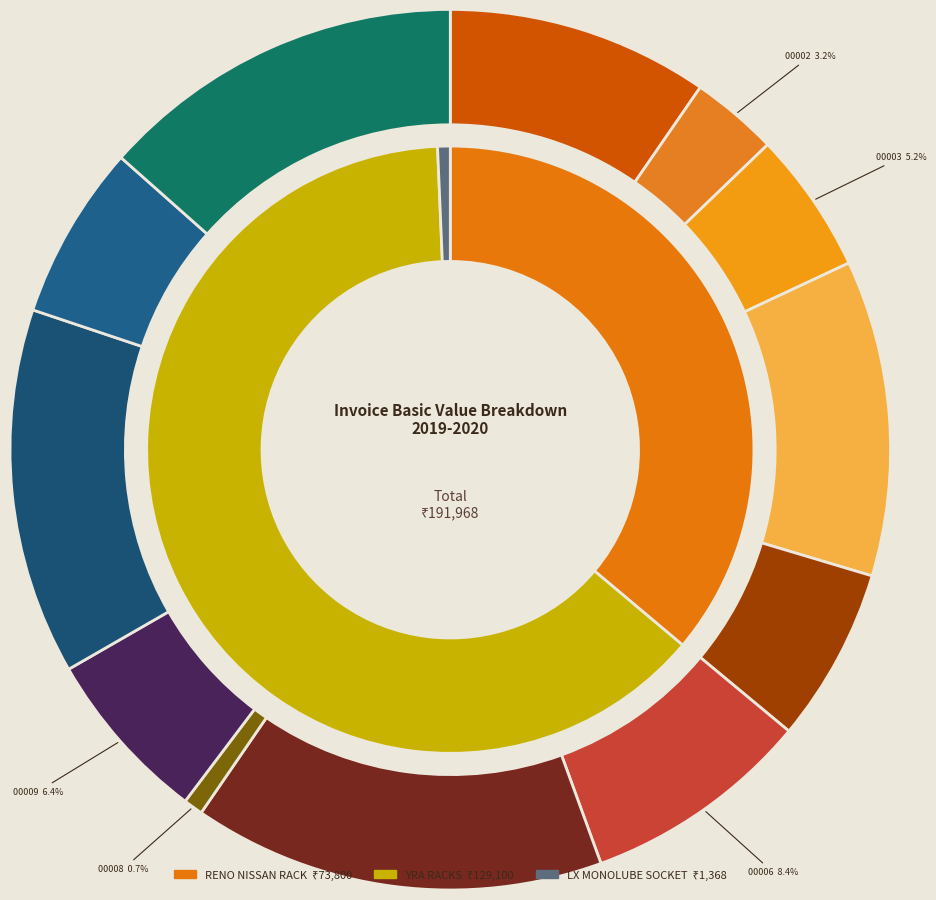

Which slice is the largest?

00007/2019-2020